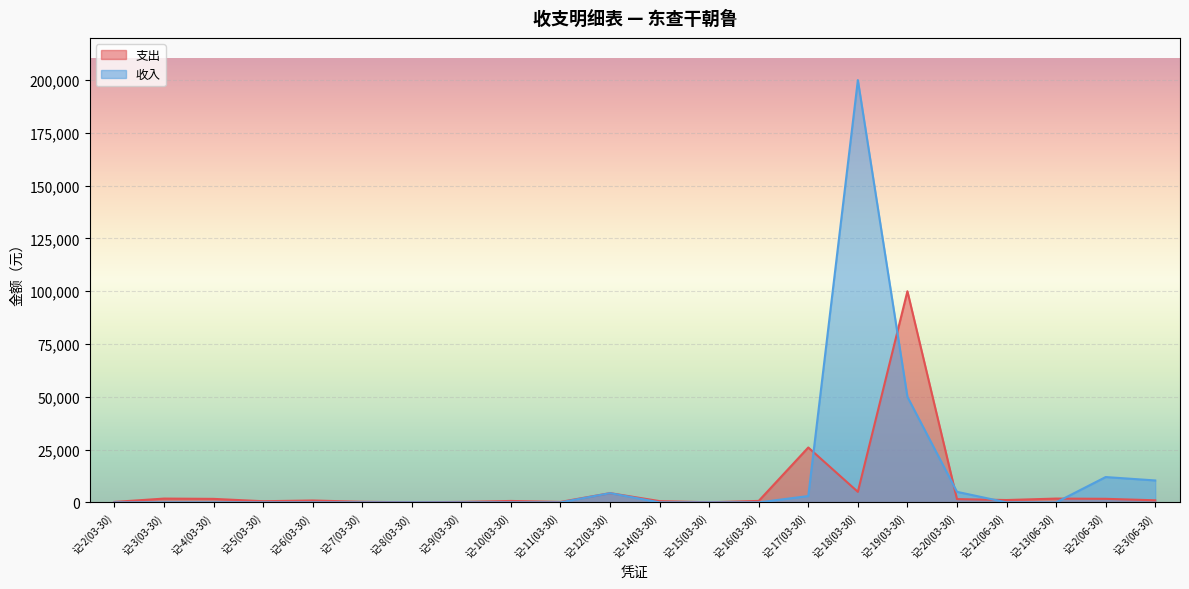

True or false: 支出 and 收入 cross at least once.

True